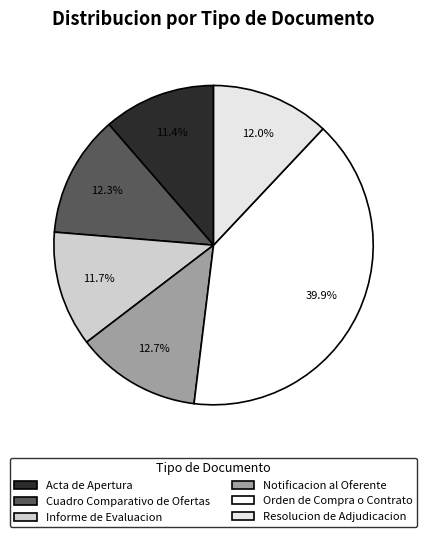

Is there any slice that represents more than half of the pie?

No